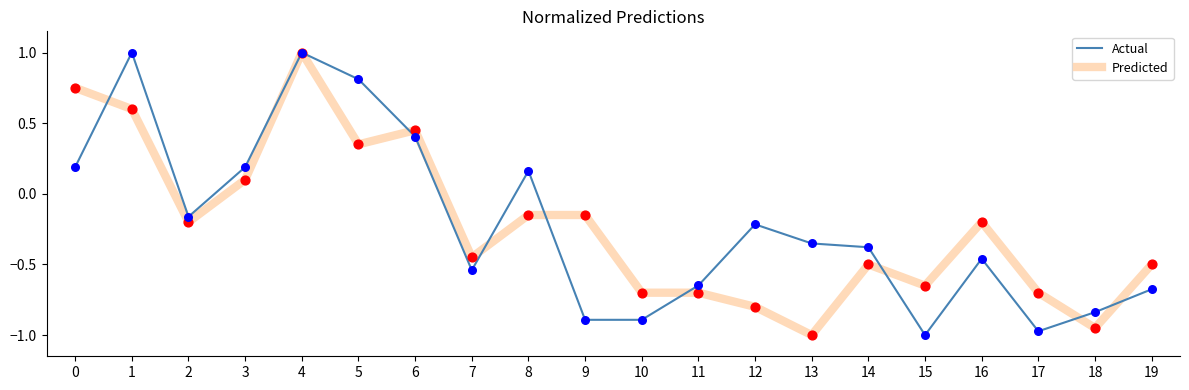

What are all the series names shown in the legend?

Actual, Predicted